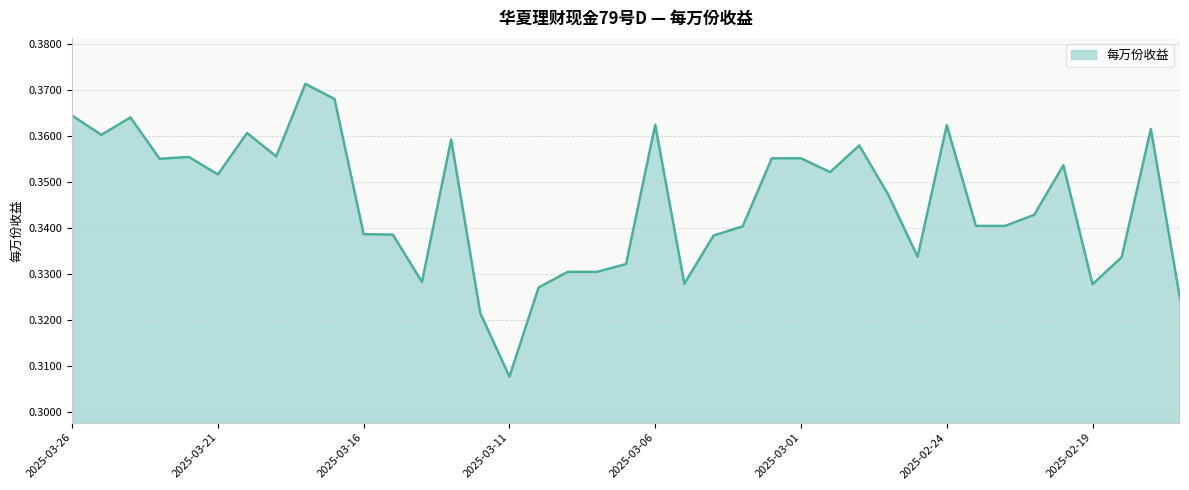

Rank the categories by value from highest to lowest.

2025-03-18, 2025-03-17, 2025-03-26, 2025-03-24, 2025-03-06, 2025-02-24, 2025-02-17, 2025-03-20, 2025-03-25, 2025-03-13, 2025-02-27, 2025-03-19, 2025-03-22, 2025-03-02, 2025-03-01, 2025-03-23, 2025-02-20, 2025-02-28, 2025-03-21, 2025-02-26, 2025-02-21, 2025-02-23, 2025-02-22, 2025-03-03, 2025-03-16, 2025-03-15, 2025-03-04, 2025-02-25, 2025-02-18, 2025-03-07, 2025-03-09, 2025-03-08, 2025-03-14, 2025-03-05, 2025-02-19, 2025-03-10, 2025-02-16, 2025-03-12, 2025-03-11